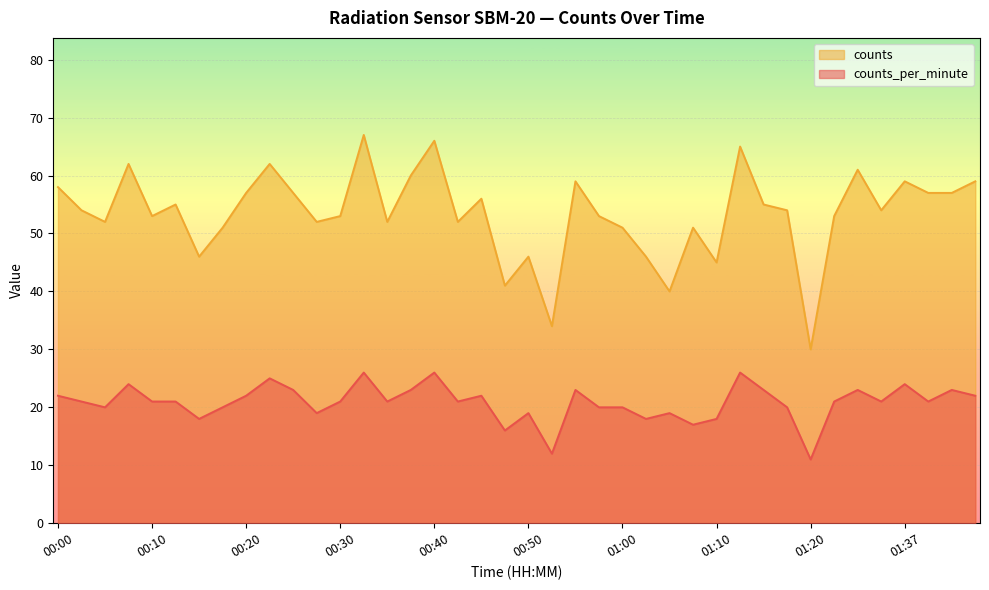

Rank the categories by counts value from lowest to highest.

01:20, 00:52, 01:05, 00:47, 01:10, 00:15, 00:50, 01:02, 00:17, 01:00, 01:07, 00:05, 00:27, 00:35, 00:42, 00:10, 00:30, 00:57, 01:25, 00:02, 01:17, 01:35, 00:12, 01:15, 00:45, 00:20, 00:25, 01:40, 01:42, 00:00, 00:55, 01:37, 01:45, 00:37, 01:30, 00:07, 00:22, 01:12, 00:40, 00:32